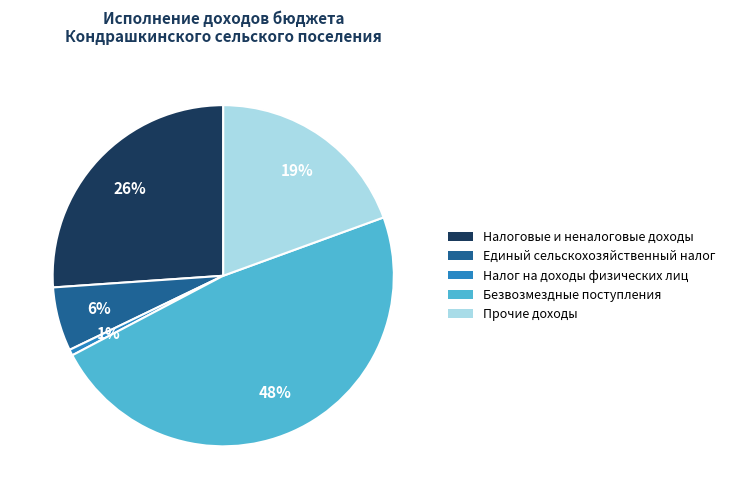

Is Налоговые и неналоговые доходы the majority of the pie?

No